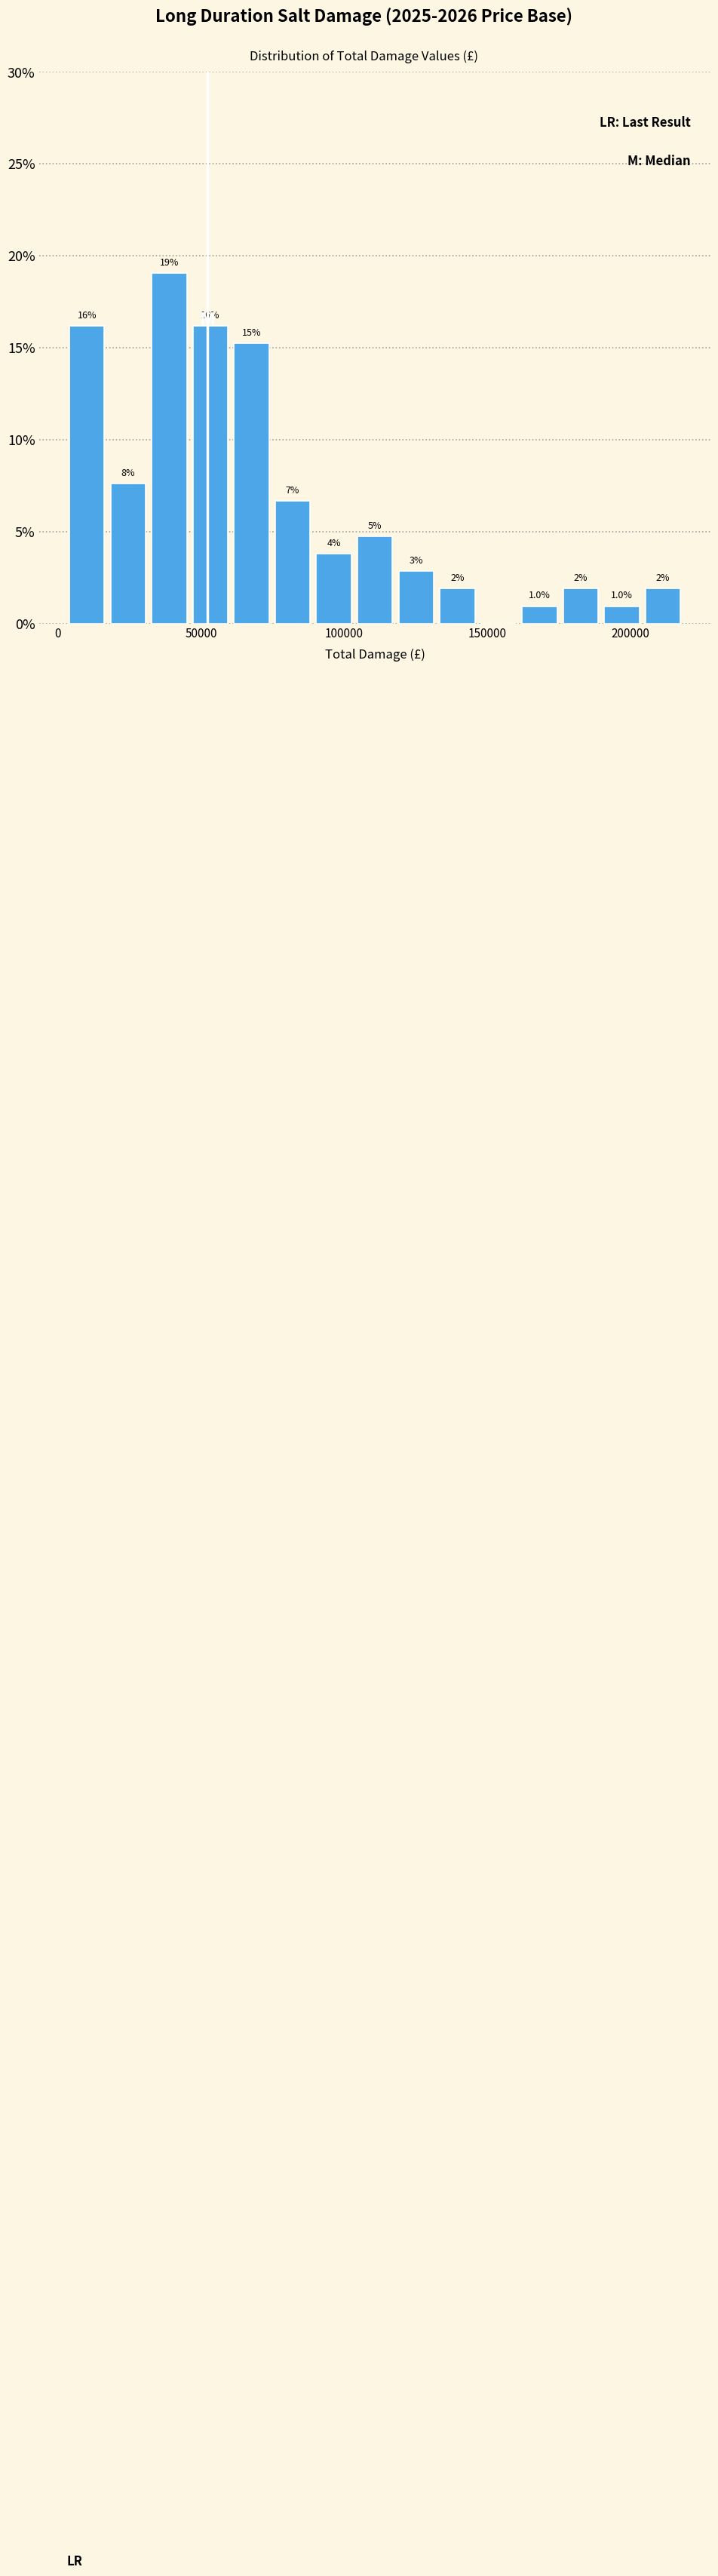

Read against the x-axis, roughly where is the centre of the tallest bar?

40000